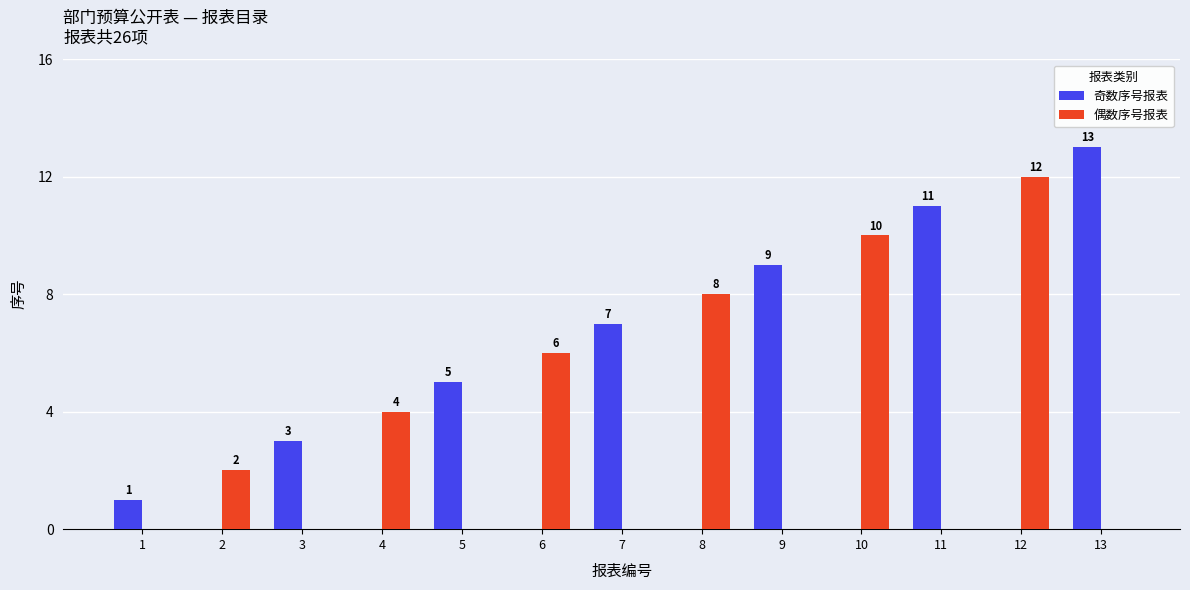

Count the number of categories in the chart.

13